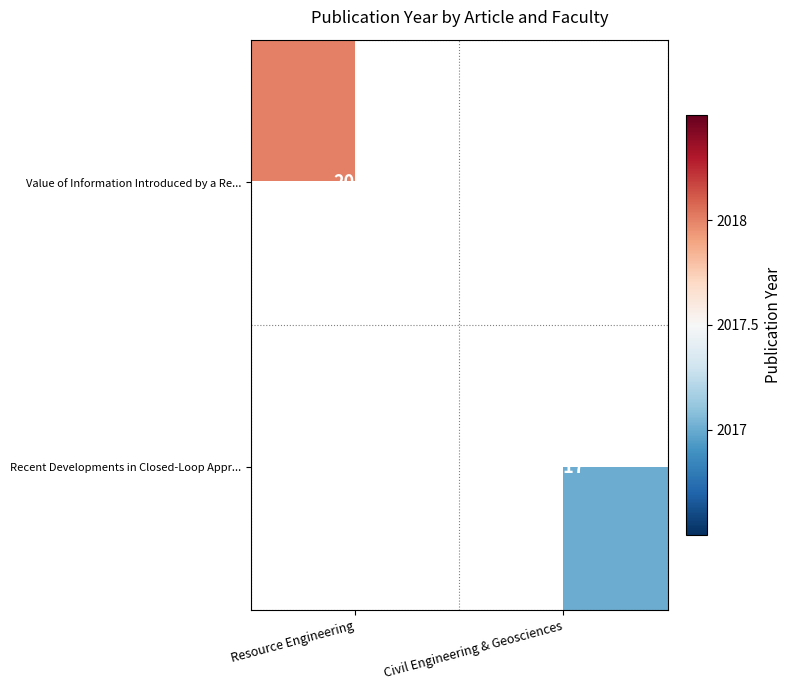

True or false: Value of Information Introduced by a Re... has a value of 2018 at Resource Engineering.

True